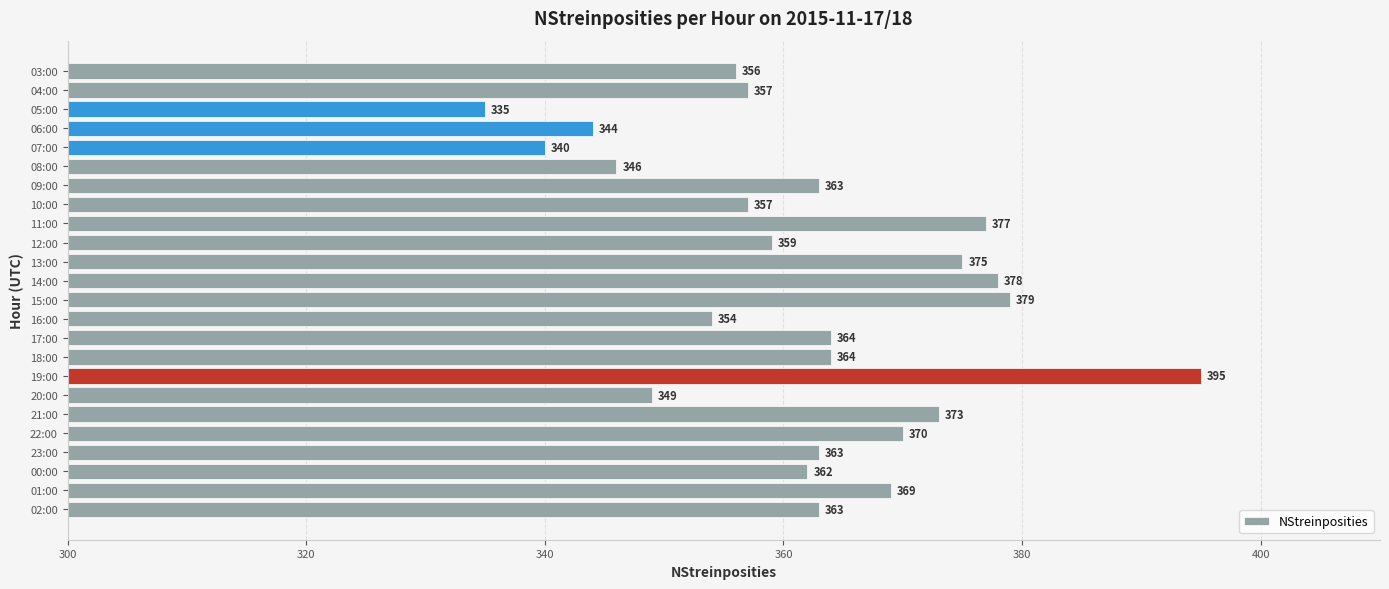

What is the minimum value shown in the chart?

335